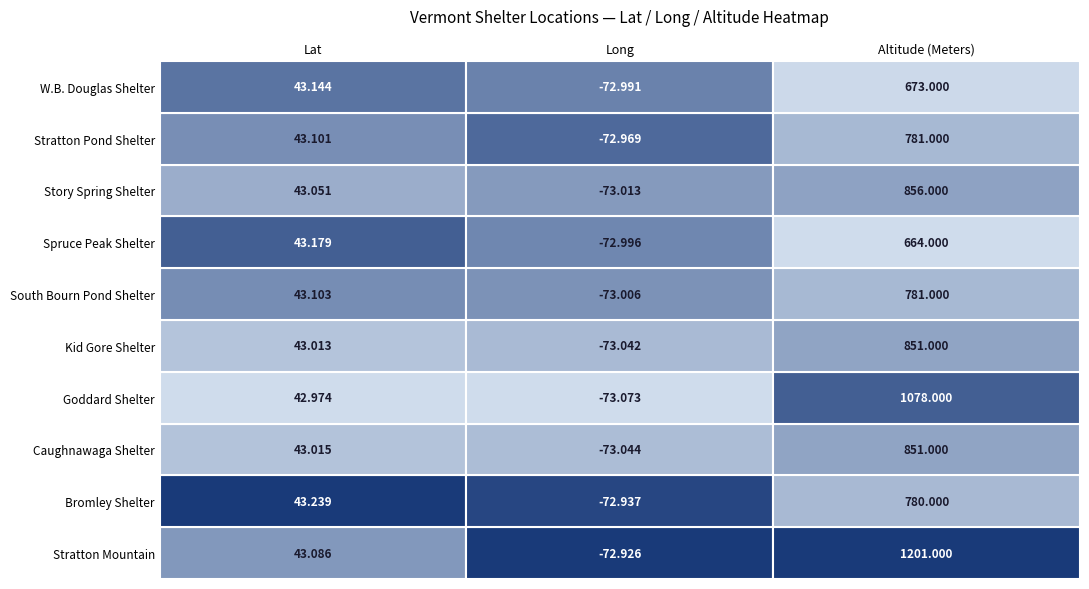

What is the sum of the South Bourn Pond Shelter values at Long and Lat?

-29.9